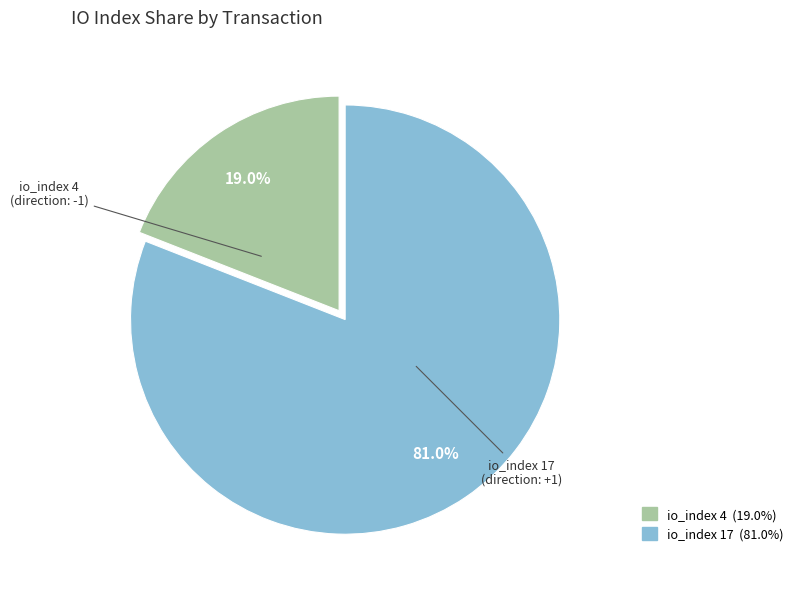

Is there a majority slice in this chart?

Yes